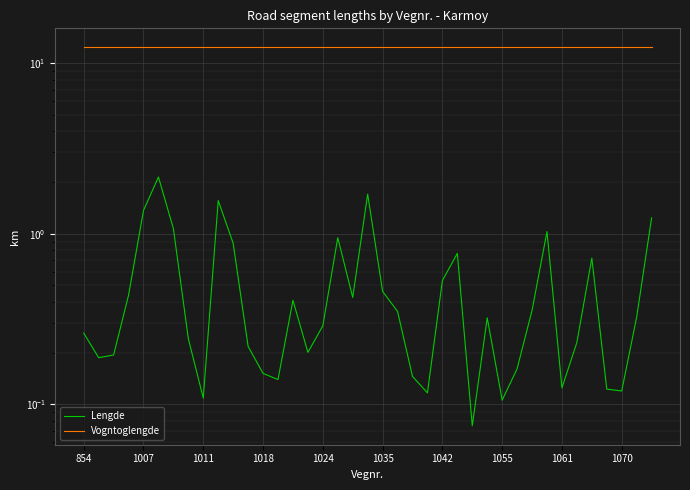

What is the total value across all series at 21?

12.8